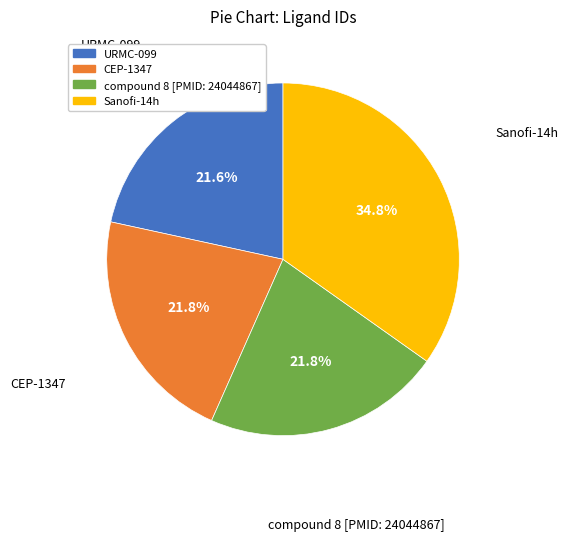

True or false: CEP-1347 accounts for 14% of the total.

False